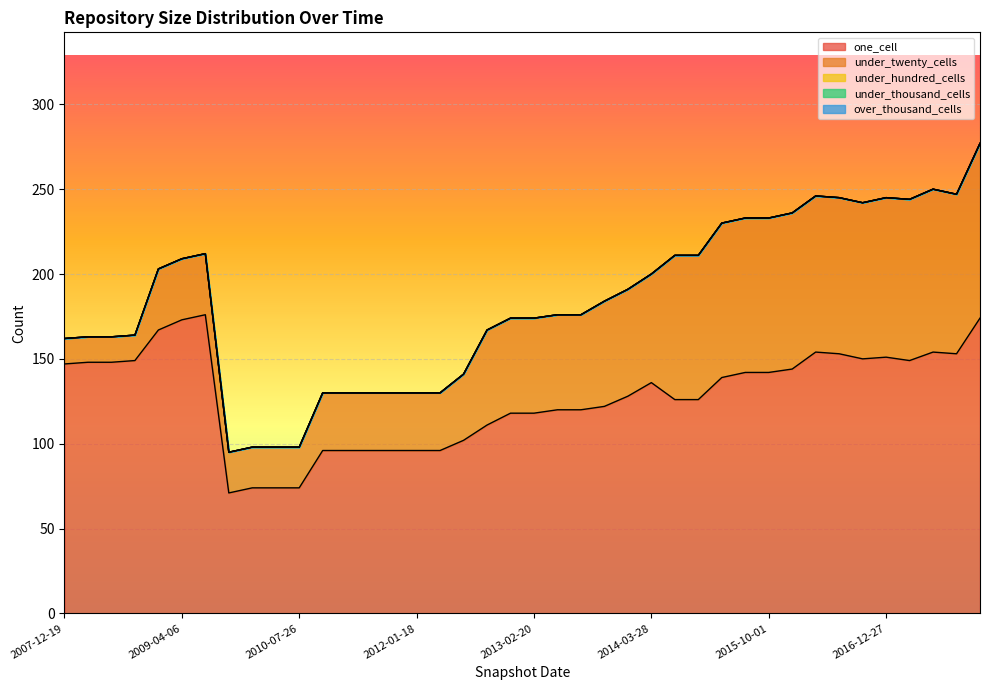

What is the value of the one_cell point at the 37th from the left?

149